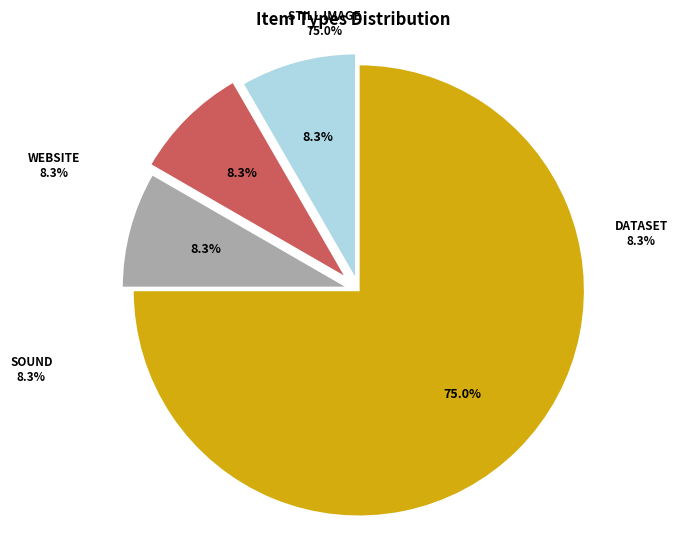

To the nearest percent, what percentage of the pie is Sound?

8%